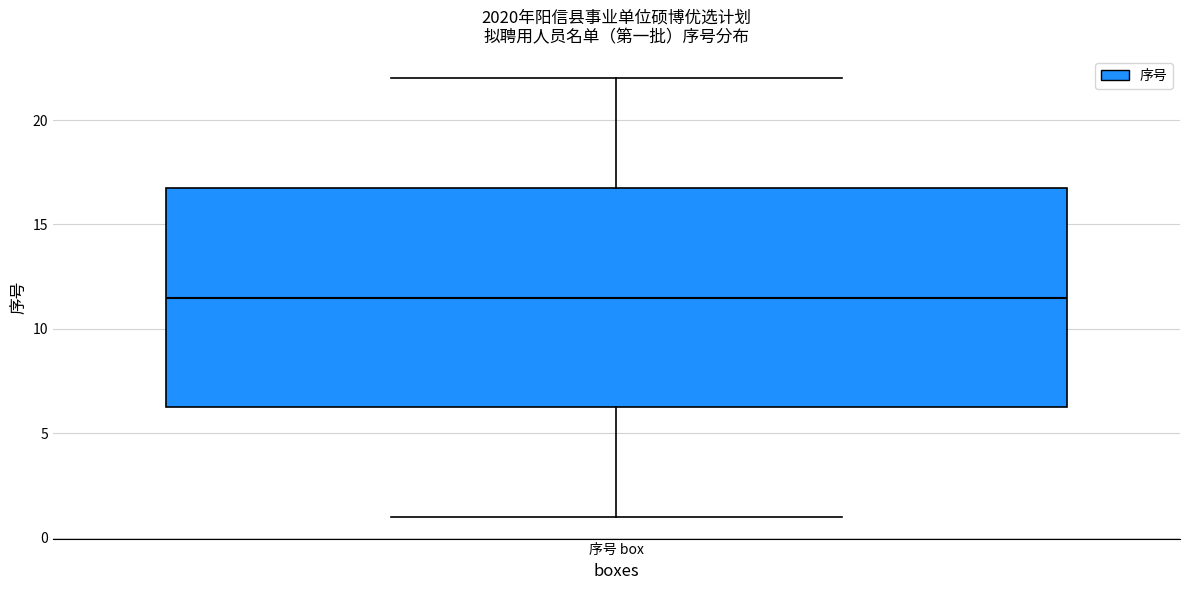

Where is the upper edge of the box for 序号 box on the y-axis? The values are not printed on the chart, so give them approximately, as read against the axis.

17.0